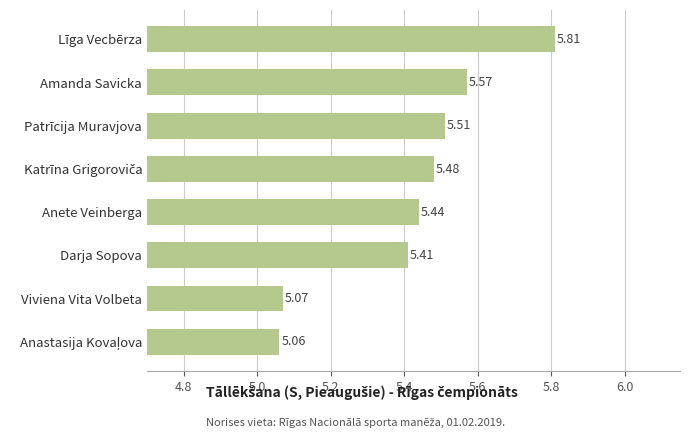

What is the sum of the values at Amanda Savicka and Līga Vecbērza?

11.4